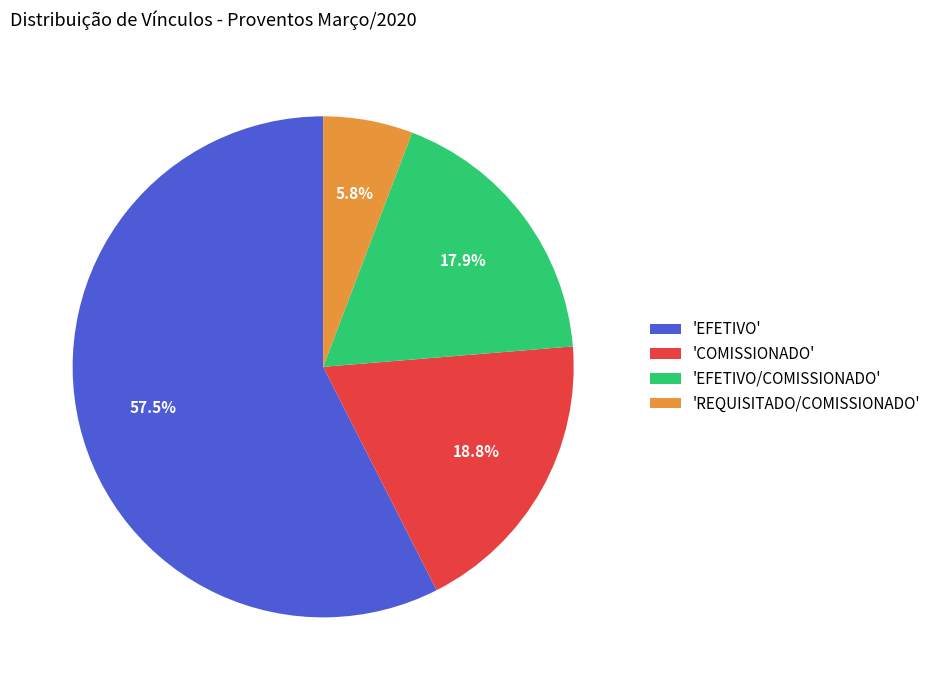

Which slice is the smallest?

'REQUISITADO/COMISSIONADO'